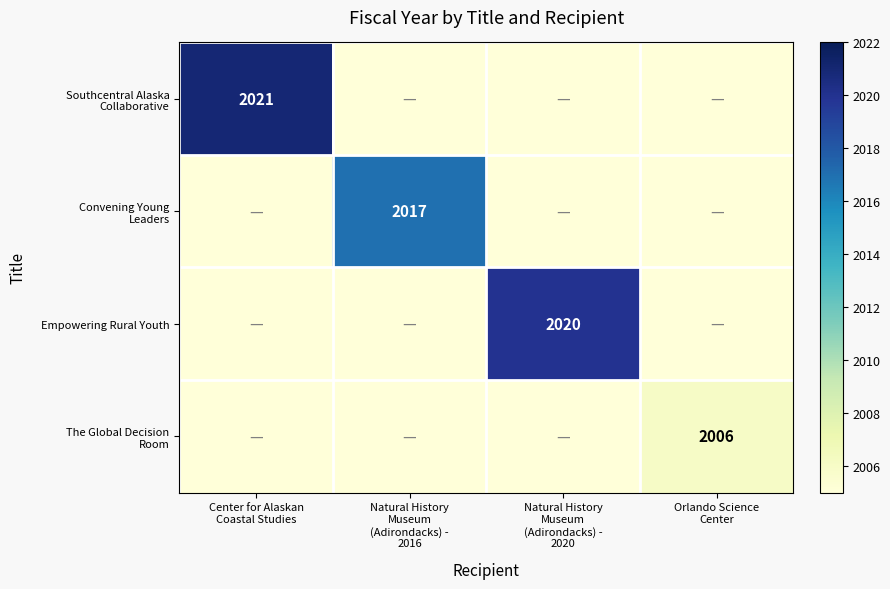

At which category is the sum across all series the highest?

Center for Alaskan
Coastal Studies